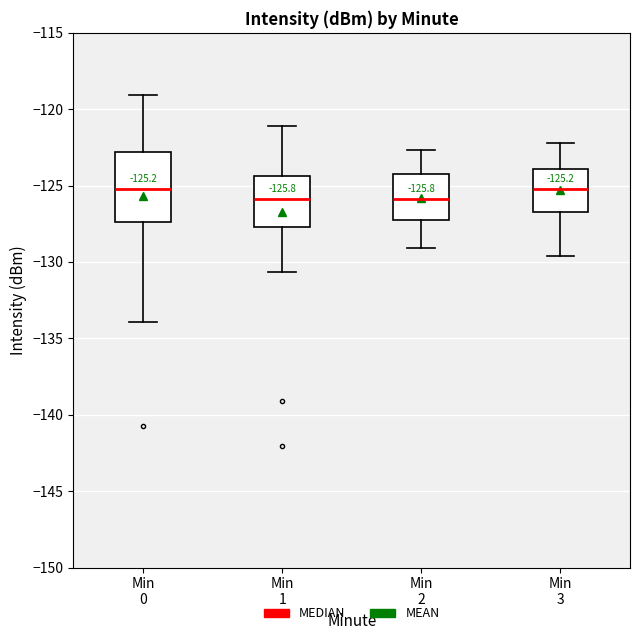

Comparing the boxes themselves (not the whiskers), which one is the tallest?

Min 0